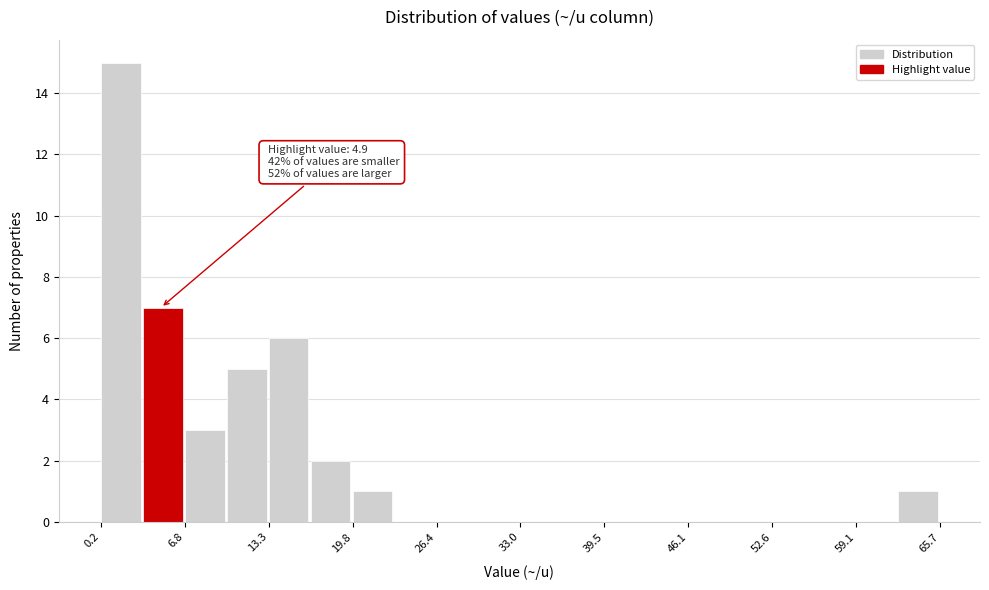

Read against the x-axis, roughly where is the centre of the tallest bar?

2